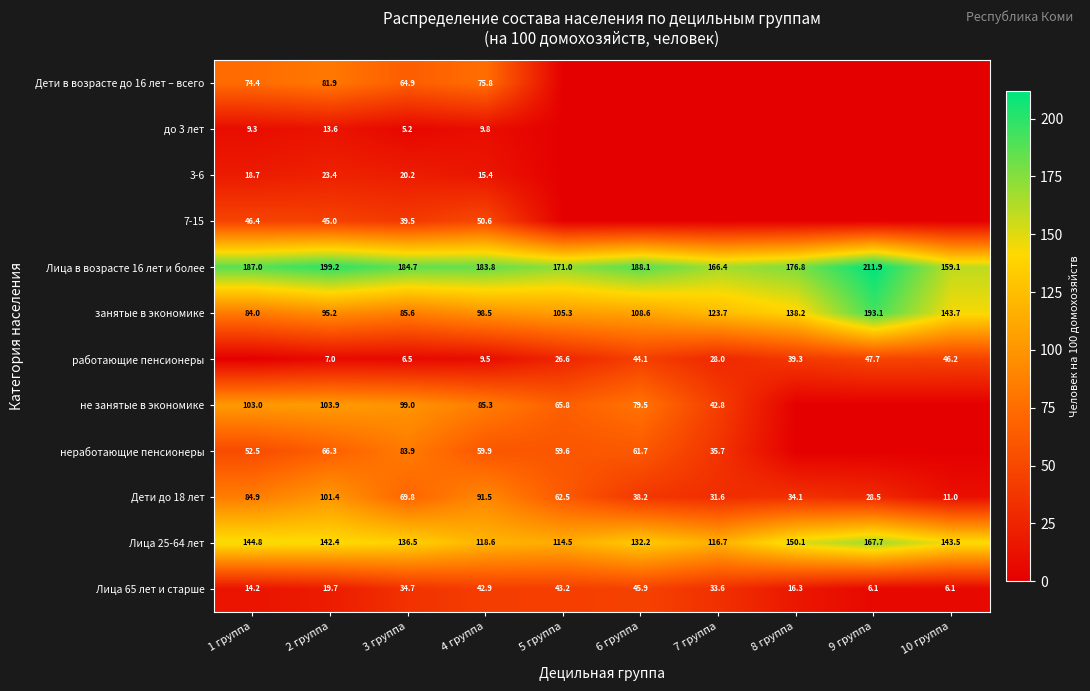

Is it true that Дети до 18 лет equals 101.4 at 2 группа?

True